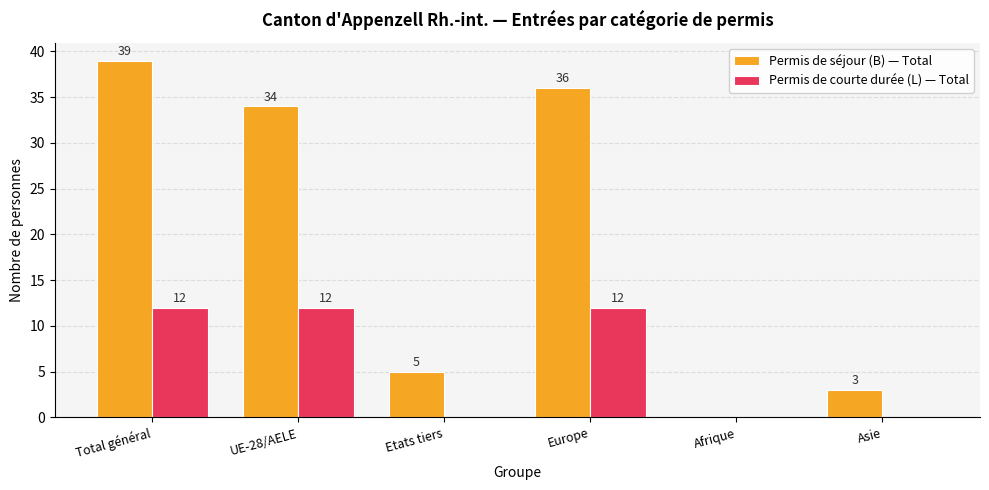

The Permis de courte durée (L) — Total series shows 18 at Total général. True or false?

False